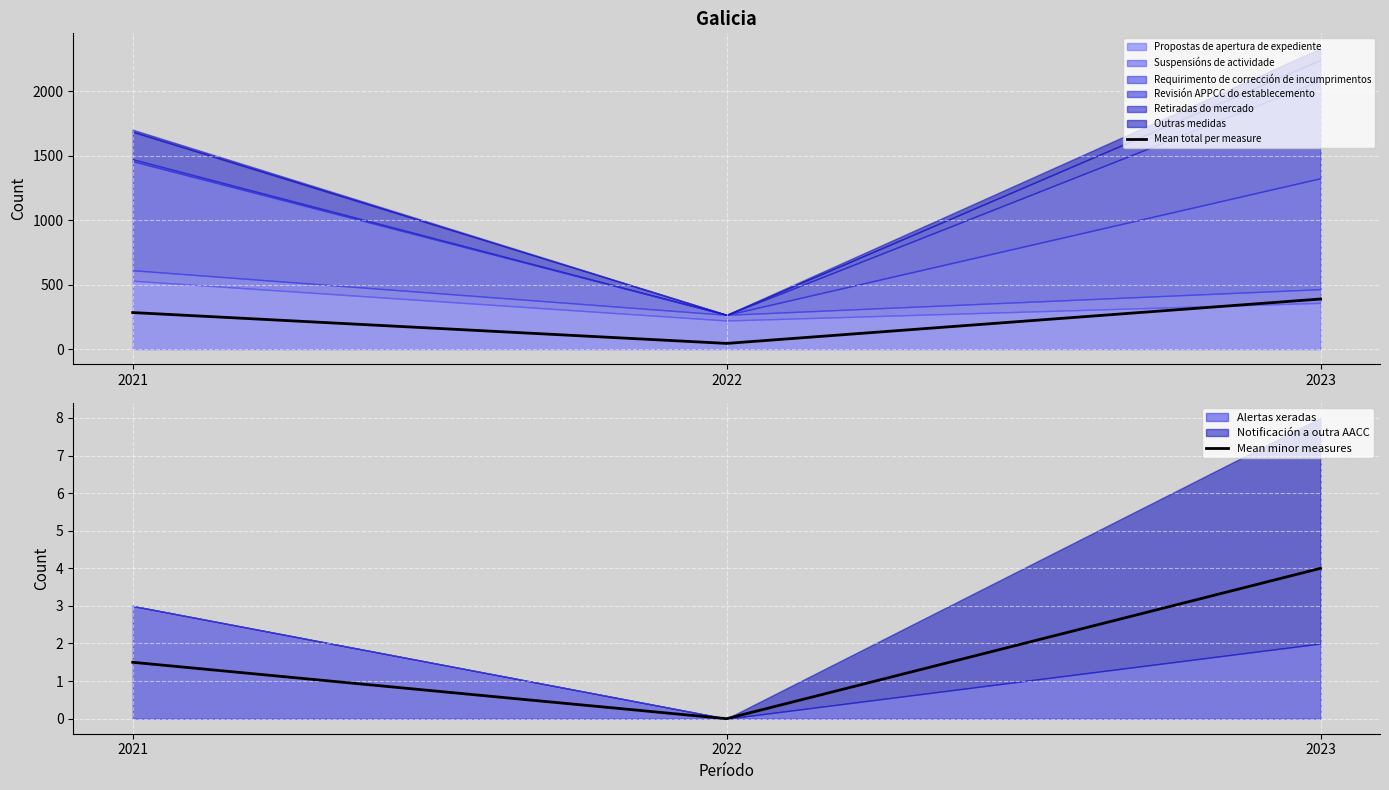

At how many categories does at least one series exceed 200?

2